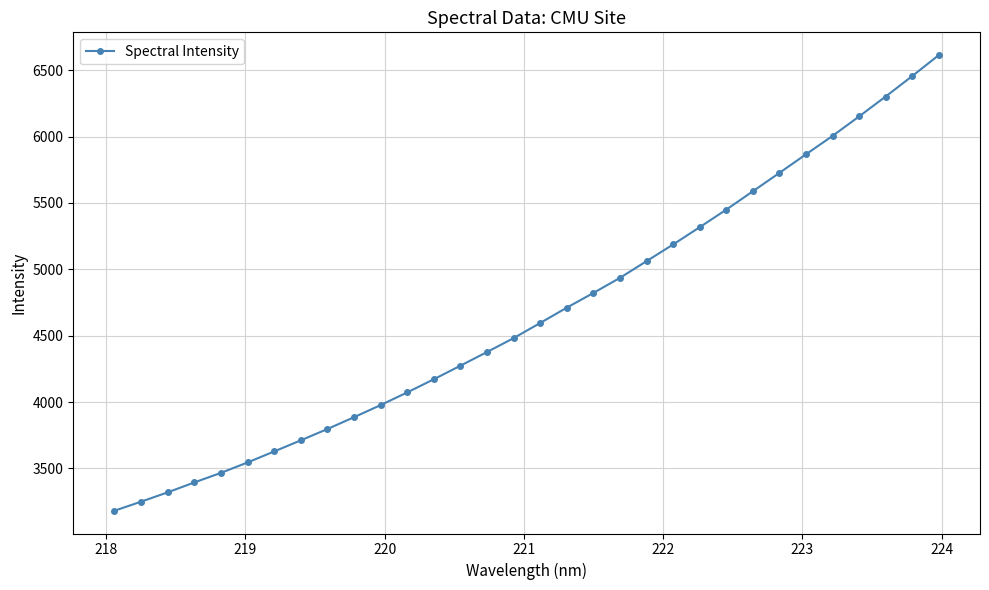

What is the smallest value displayed?

3181.3